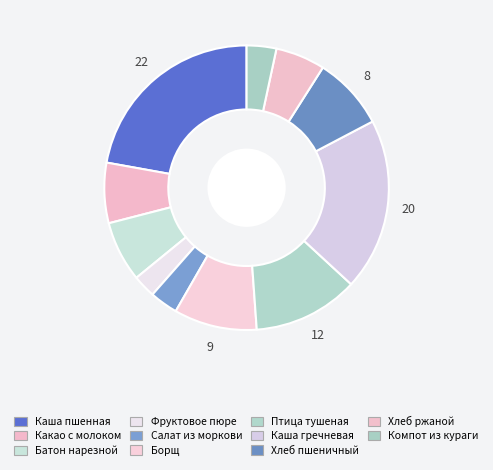

How many slices are in this pie chart?

11